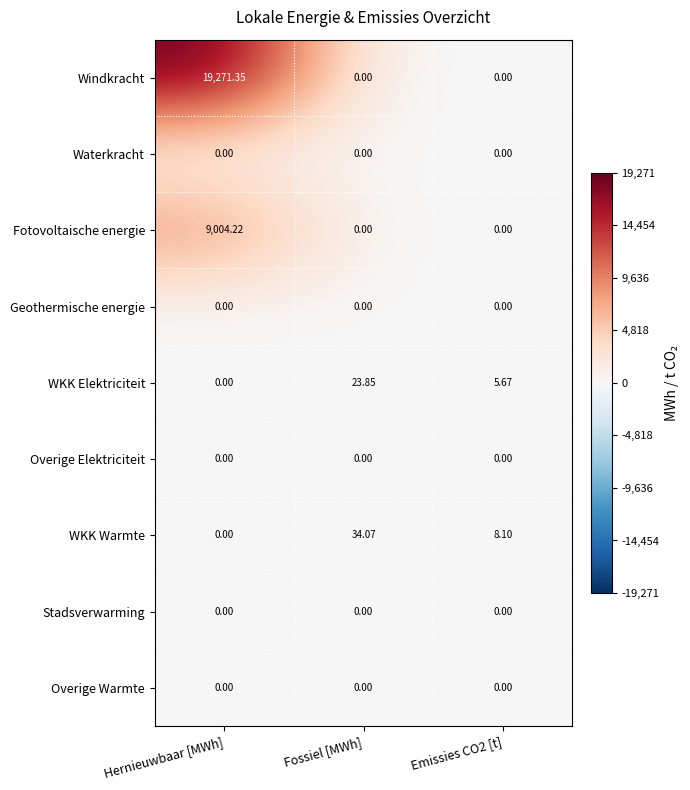

At which label does WKK Warmte reach its peak?

Fossiel [MWh]